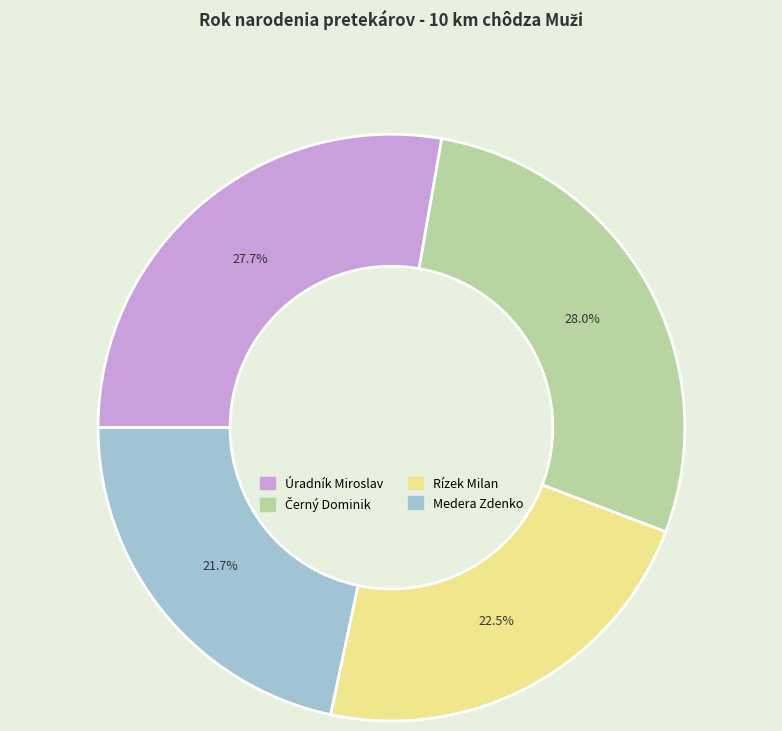

To the nearest percent, what is the difference between the largest and smallest slice percentages?

6%